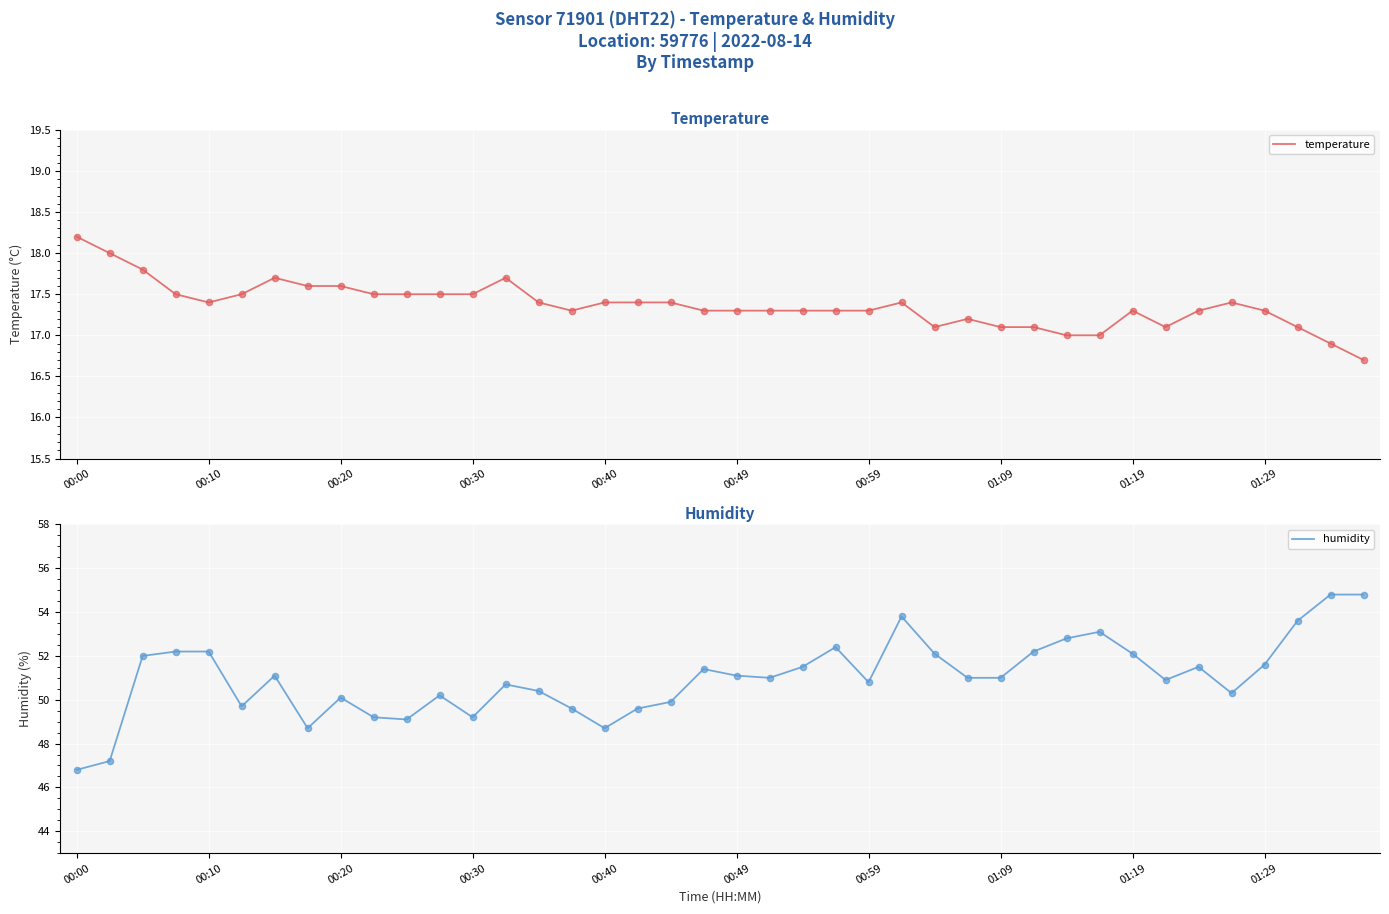

What are all the series names shown in the legend?

temperature, humidity